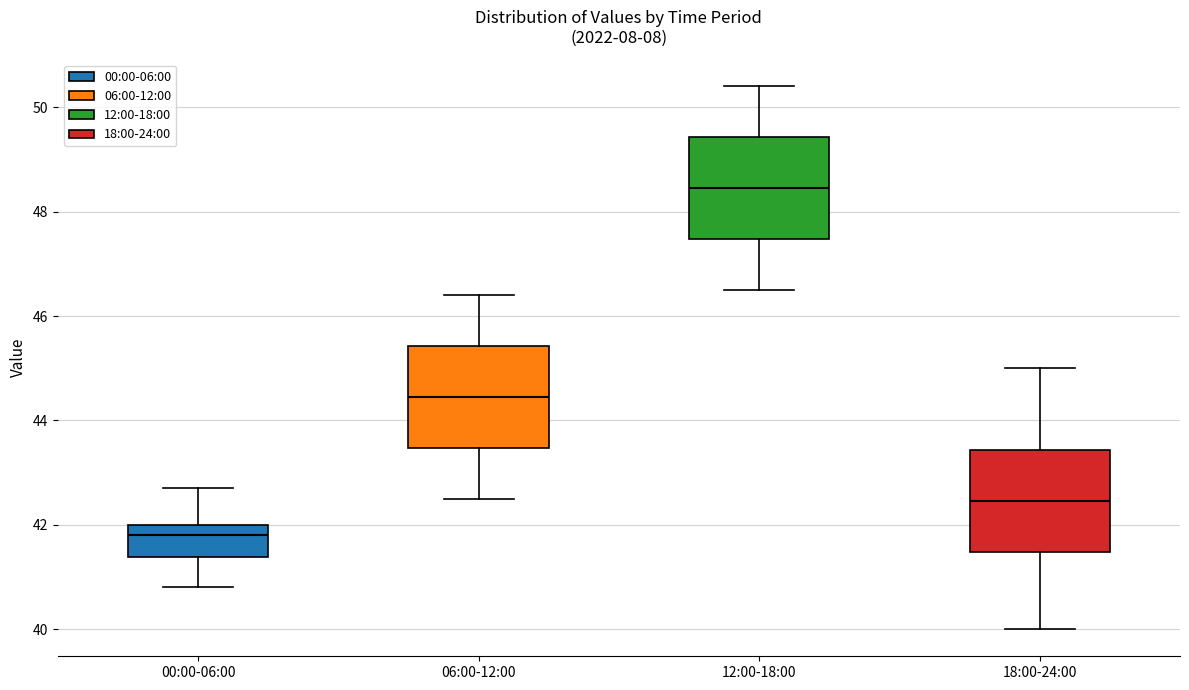

Where is the lower edge of the box for 12:00-18:00 on the y-axis? The values are not printed on the chart, so give them approximately, as read against the axis.

47.4